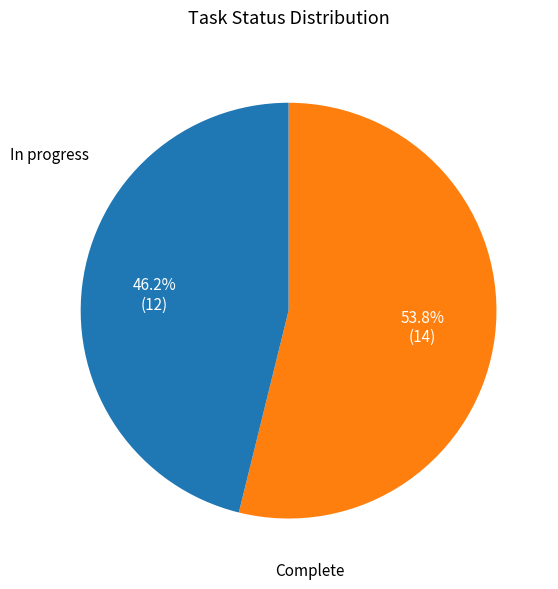

Count the number of slices in the pie.

2